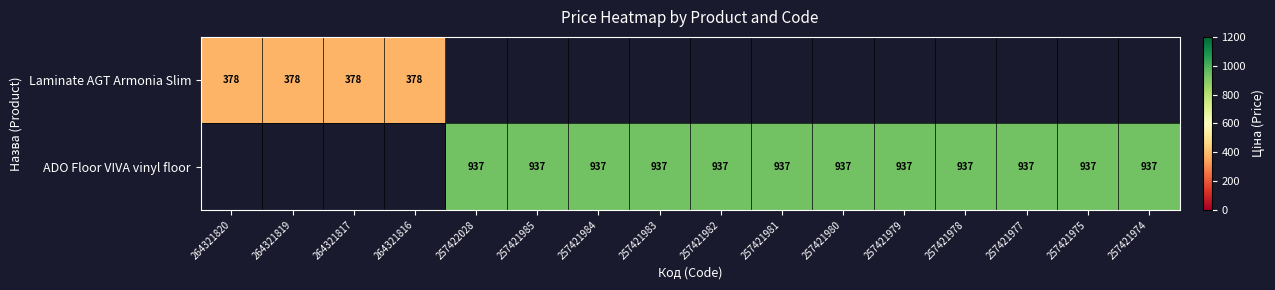

Is the value of ADO Floor VIVA vinyl floor at 257421984 greater than the value of Laminate AGT Armonia Slim at 264321817?

Yes